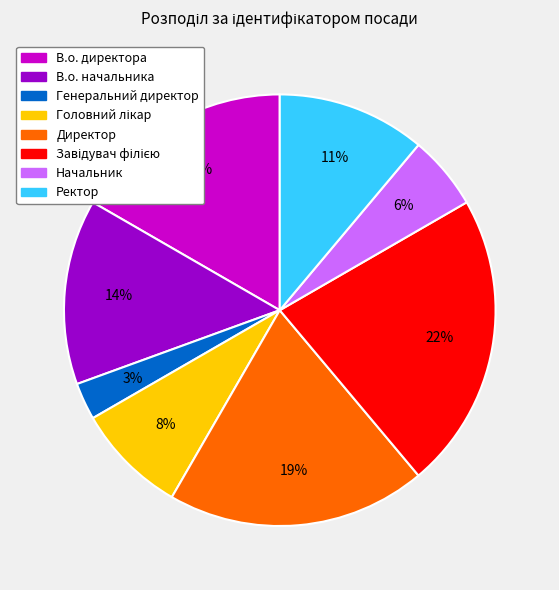

Which slice is the smallest?

Генеральний директор